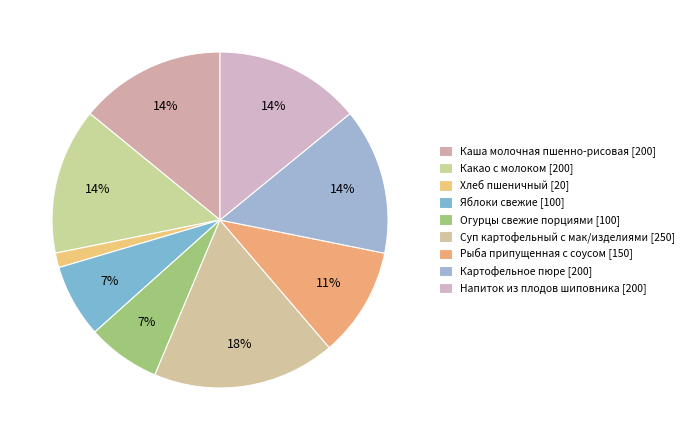

Count the number of slices in the pie.

9